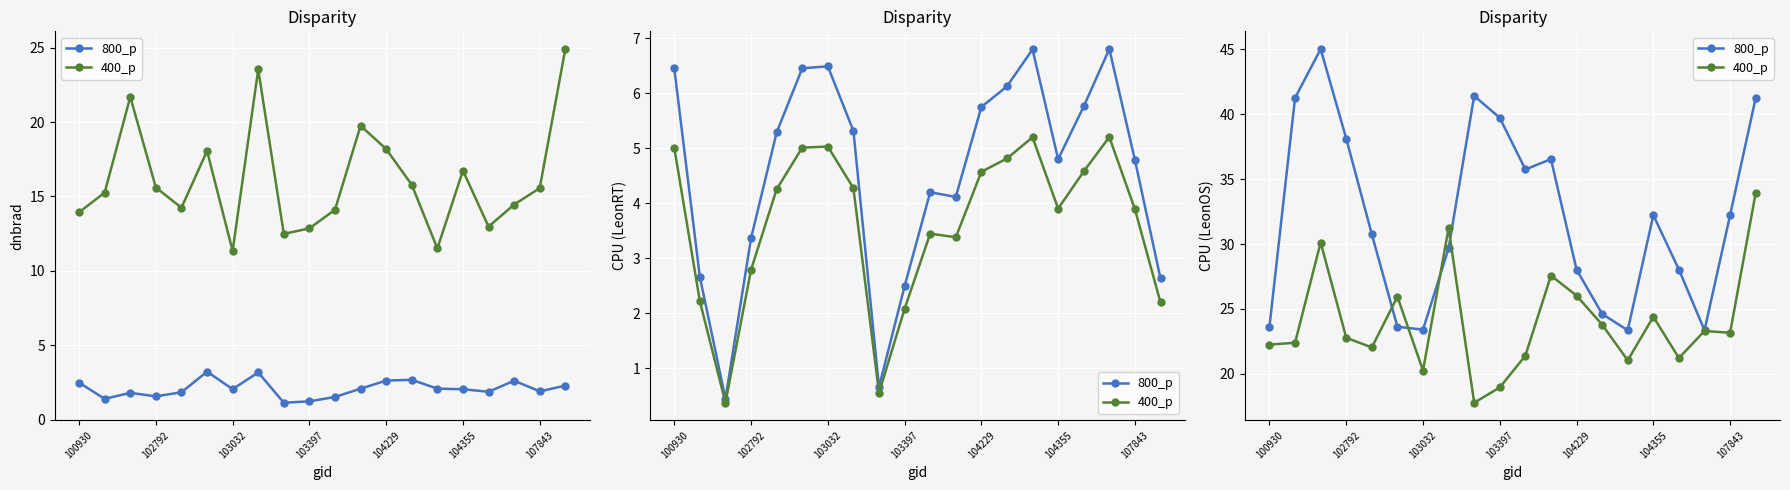

List the labels in order of 400_p value, smallest first.

8, 9, 107843, 14, 16, 10, 104229, 100930, 102792, 103397, 18, 17, 13, 15, 104355, 12, 11, 103032, 7, 19